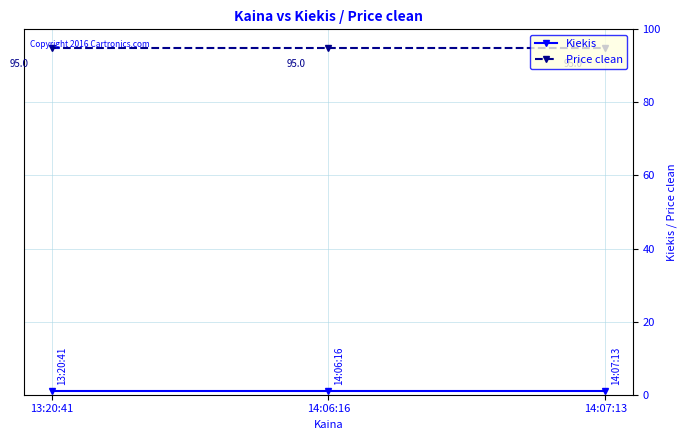

The value of Kiekis at 14:06:16 is 1. True or false?

True